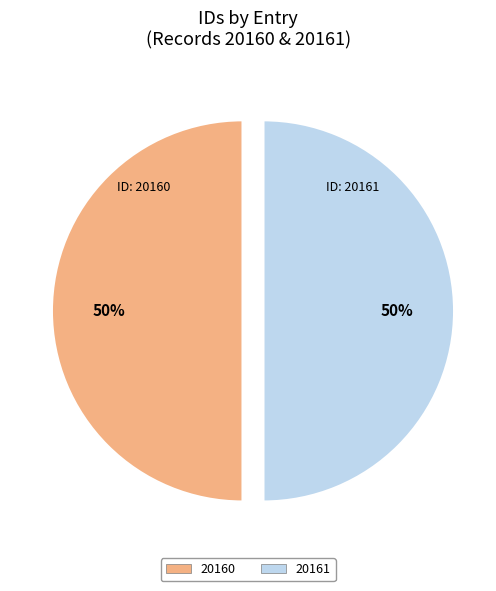

Do 20161 and 20160 together represent more than half of the pie?

Yes